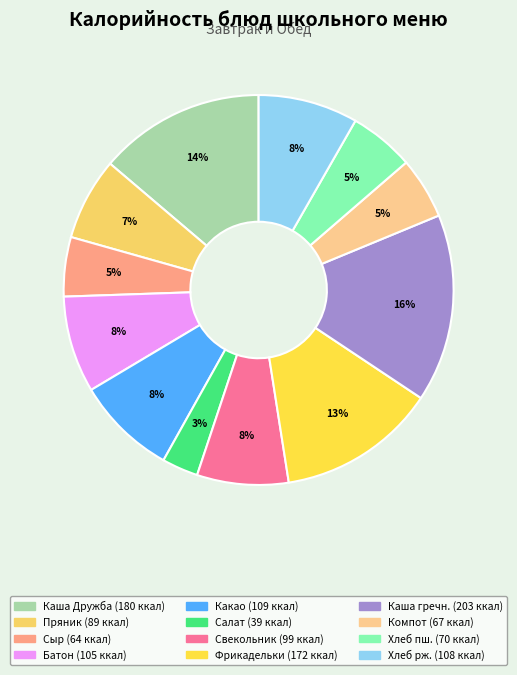

To the nearest percent, what is the average slice percentage?

8%